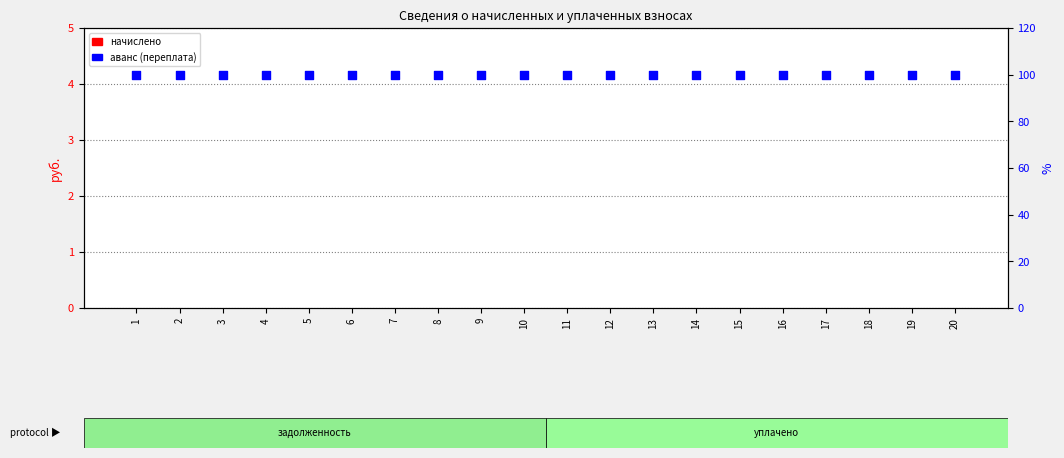

What are all the series names shown in the legend?

начислено, аванс (переплата)